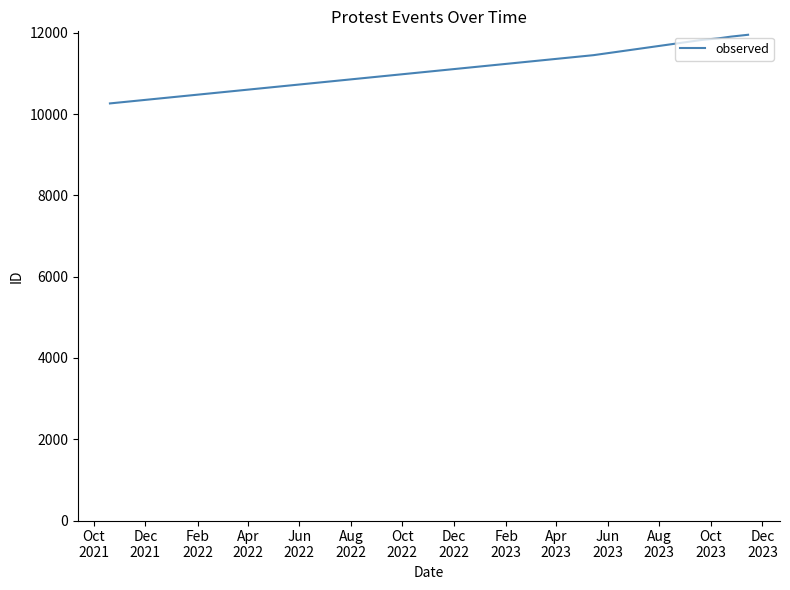

What is the average value?

11539